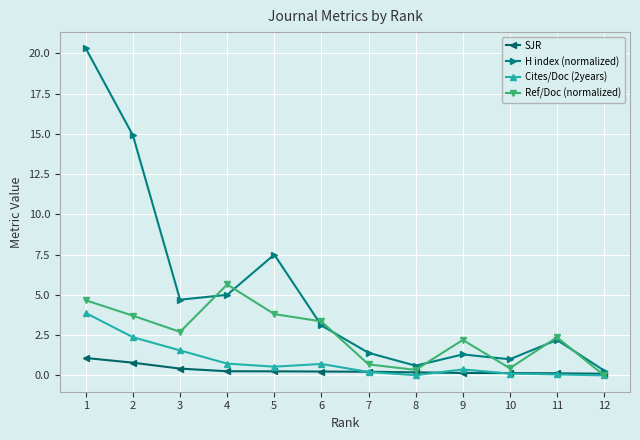

What is the value of the Ref/Doc (normalized) point at the 4th from the left?

5.6